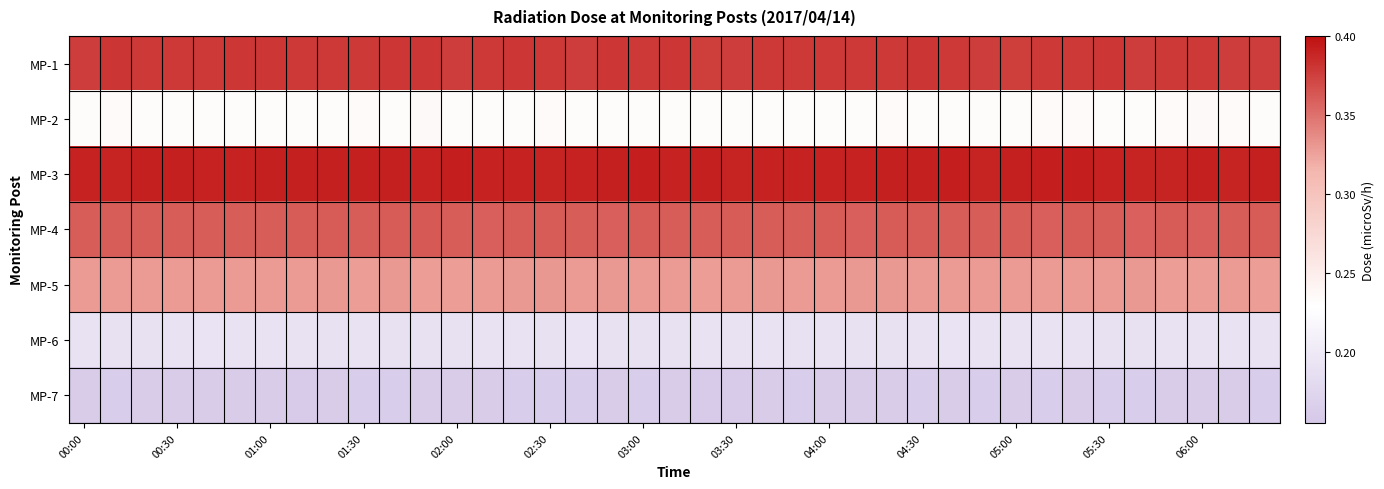

List the series in order of their peak value, lowest first.

MP-7, MP-6, MP-2, MP-5, MP-4, MP-1, MP-3